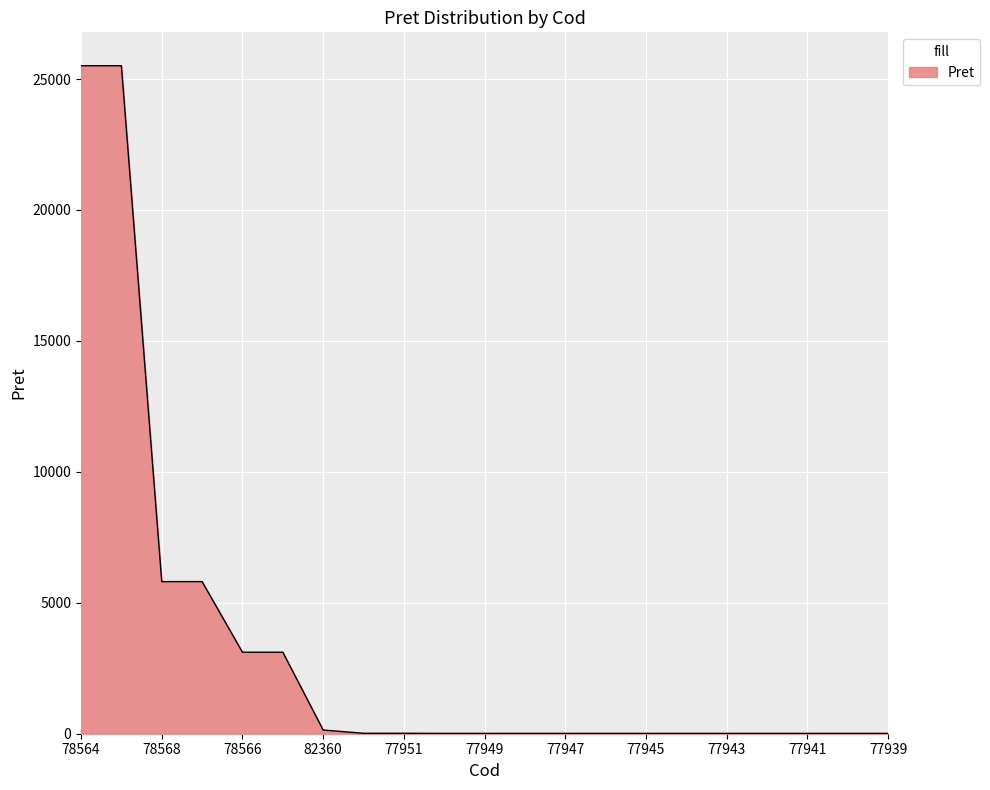

What is the difference between the maximum and minimum values?

25495.6